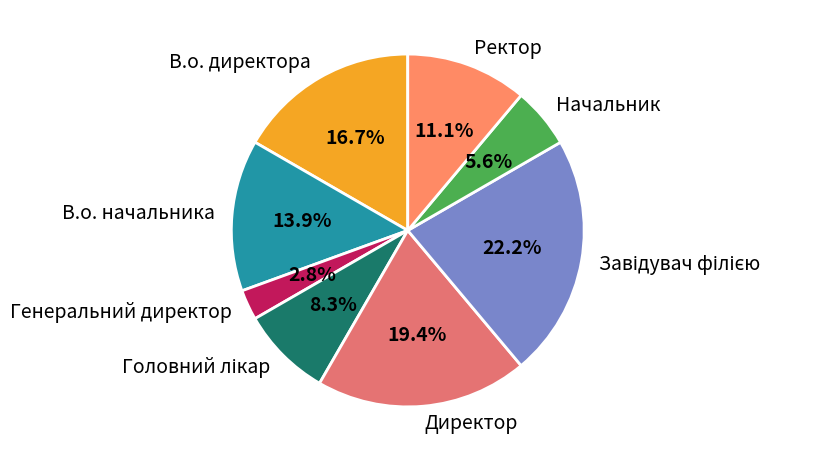

What percentage do В.о. начальника and Генеральний директор together represent?

16.7%